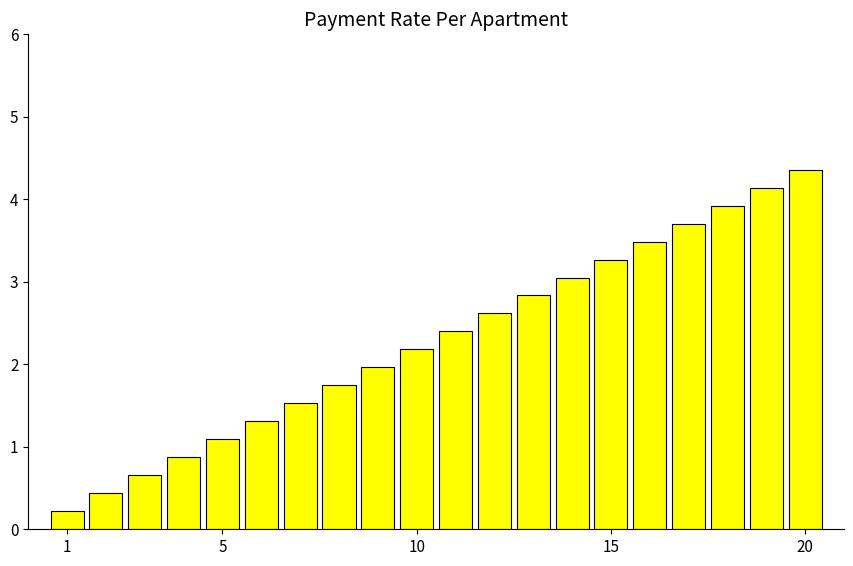

What is the difference between the maximum and minimum values?

4.1